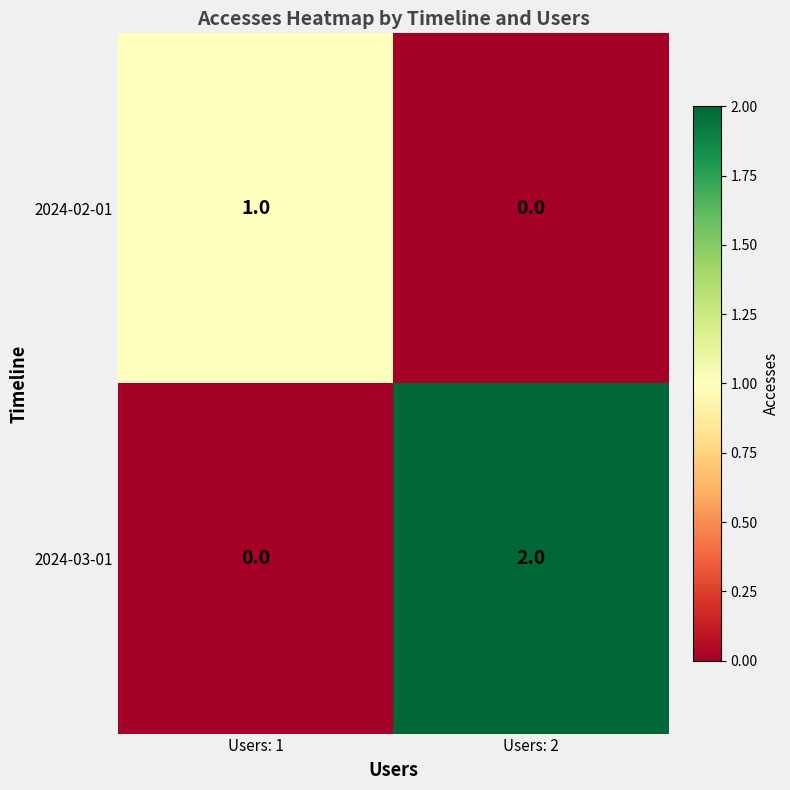

Rank the series at Users: 1 from lowest to highest value.

2024-03-01, 2024-02-01